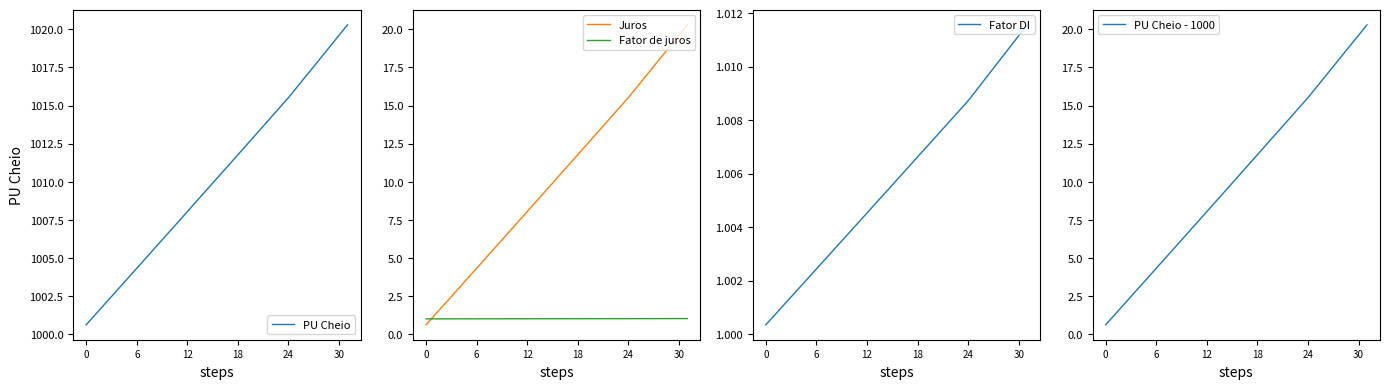

Which series has the largest range (max minus min)?

PU Cheio